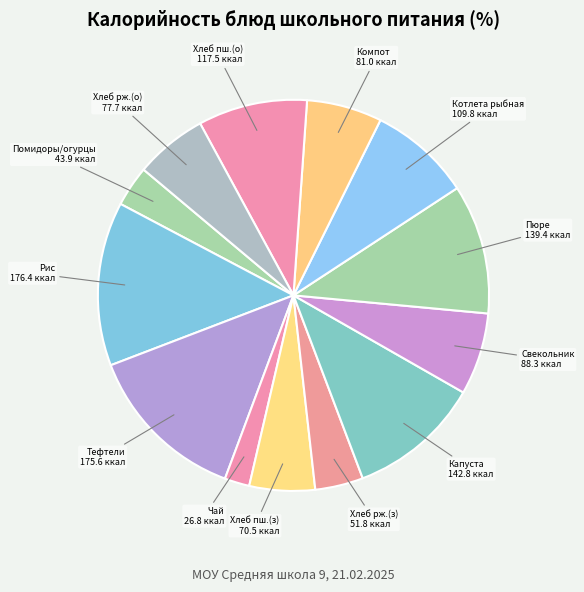

Is Хлеб рж.(з) the majority of the pie?

No